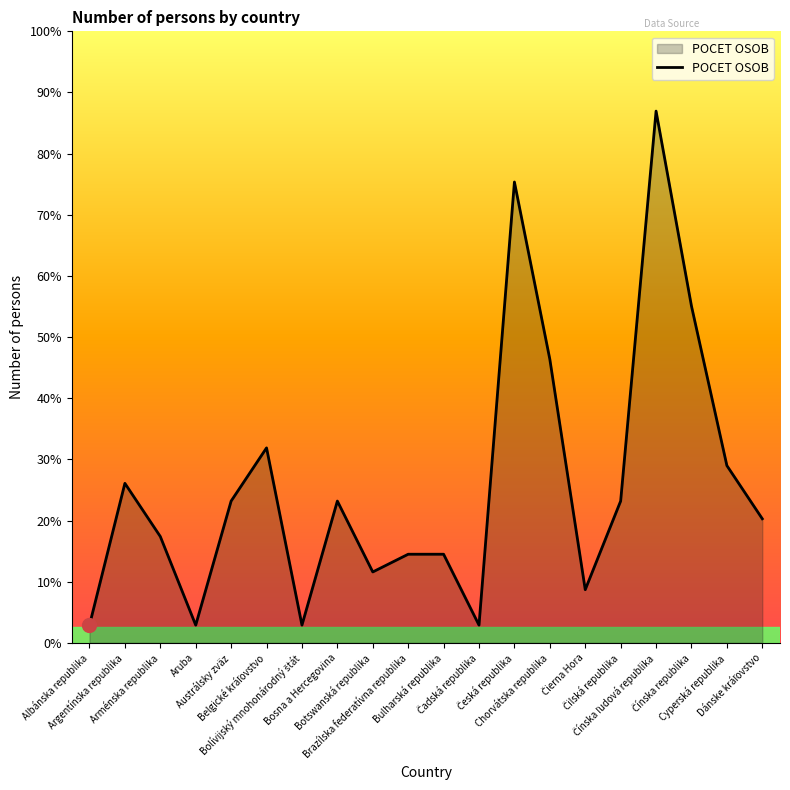

Which has a higher value, Belgické kráľovstvo or Čilská republika?

Belgické kráľovstvo